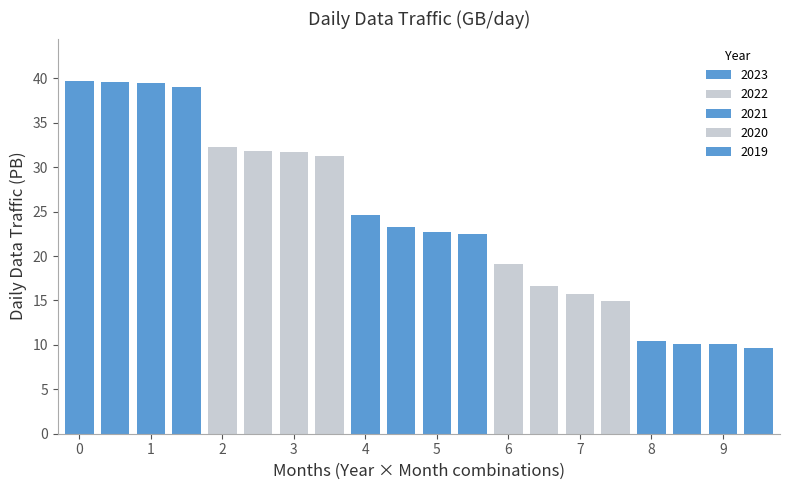

What is the difference between the 2023 values at March and February?

0.1